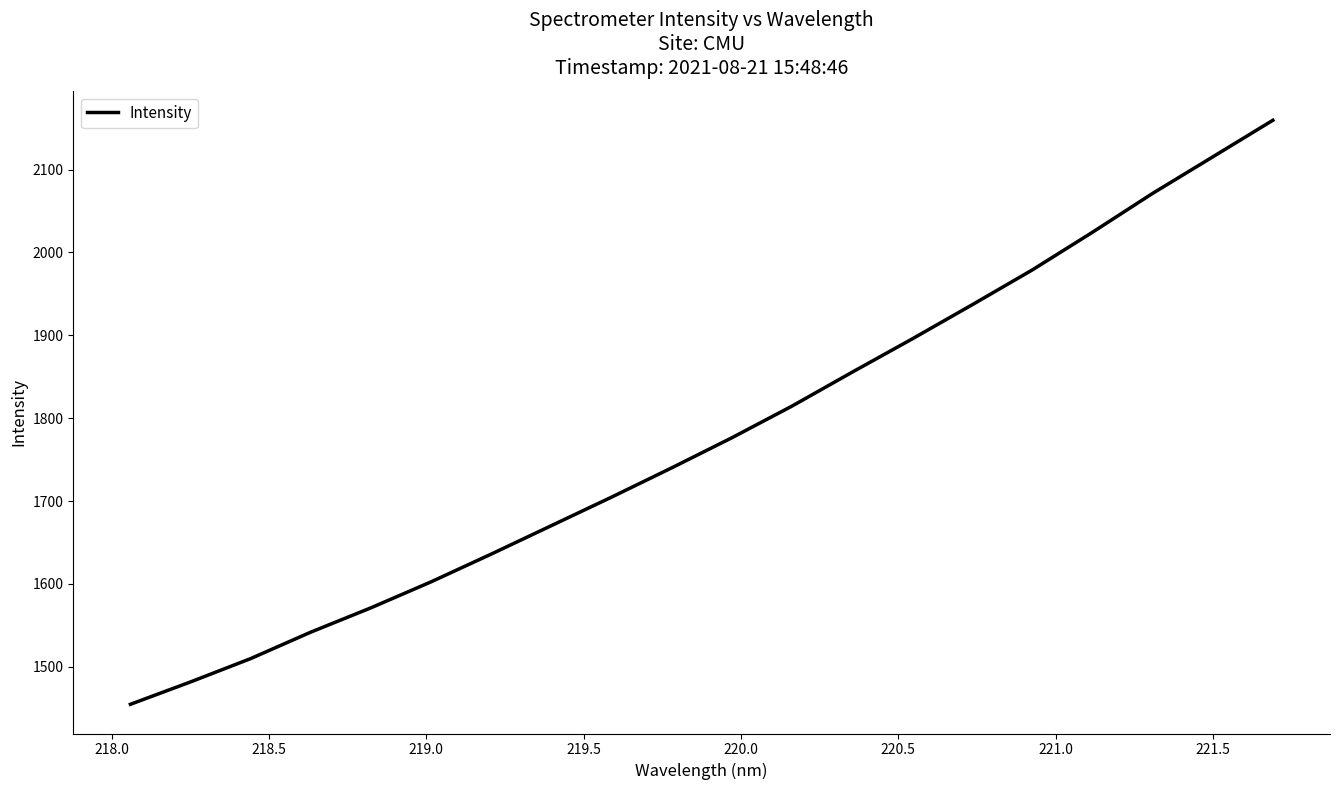

How many distinct data groups are displayed?

1